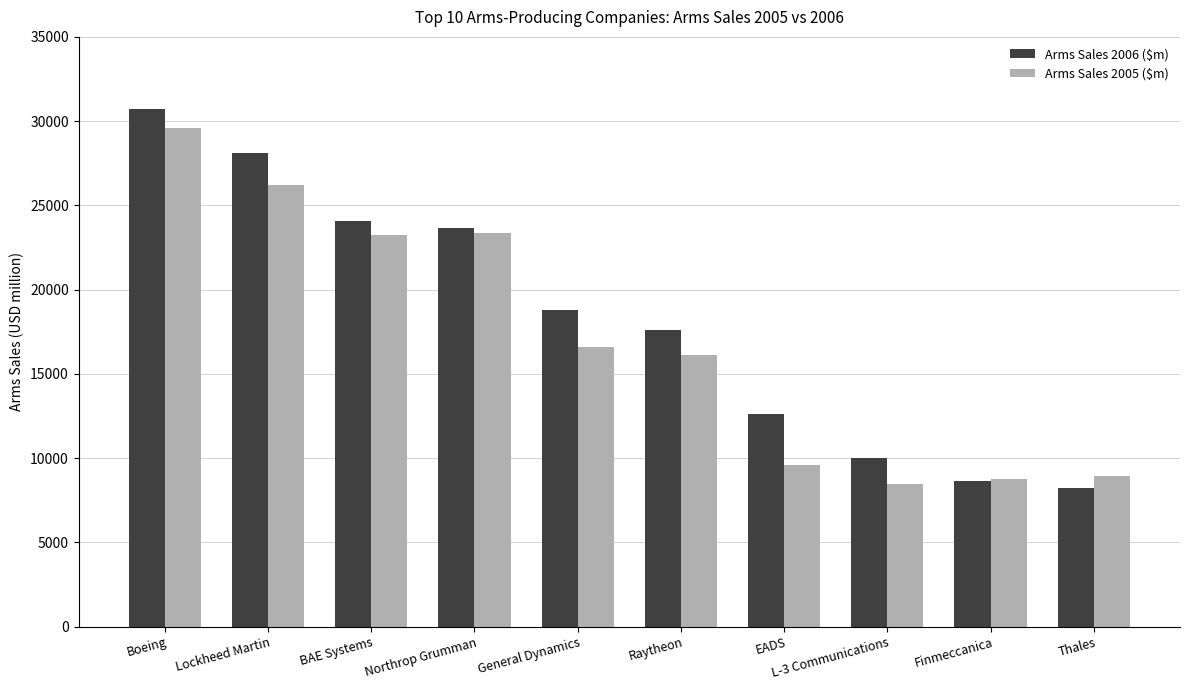

What value does the Arms Sales 2006 ($m) series have at Boeing, to the nearest 100?

30700